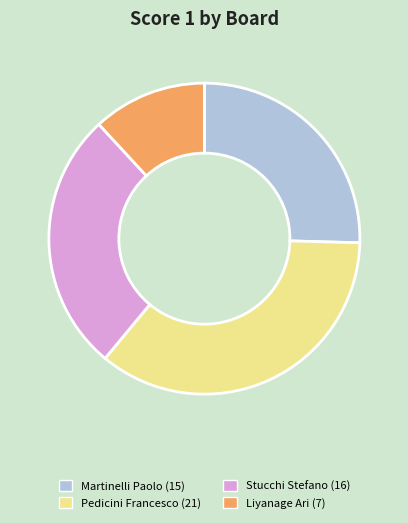

Does any single category account for the majority?

No